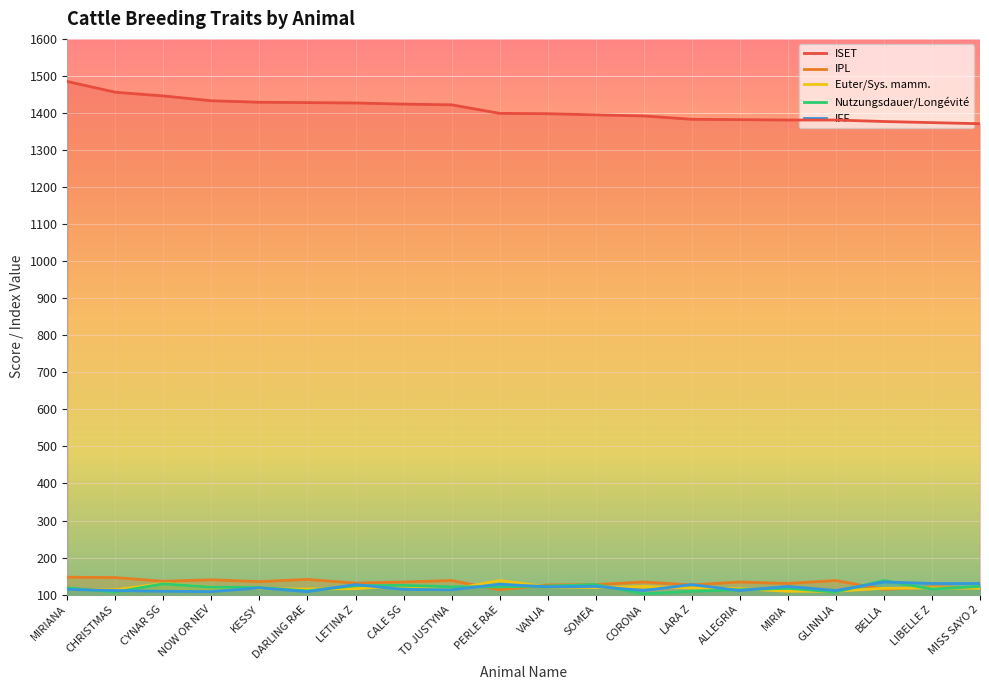

What is the minimum value shown in the chart?

102